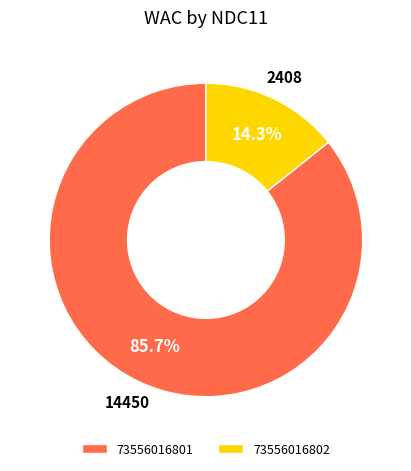

The 73556016802 slice represents 1% of the pie. True or false?

False